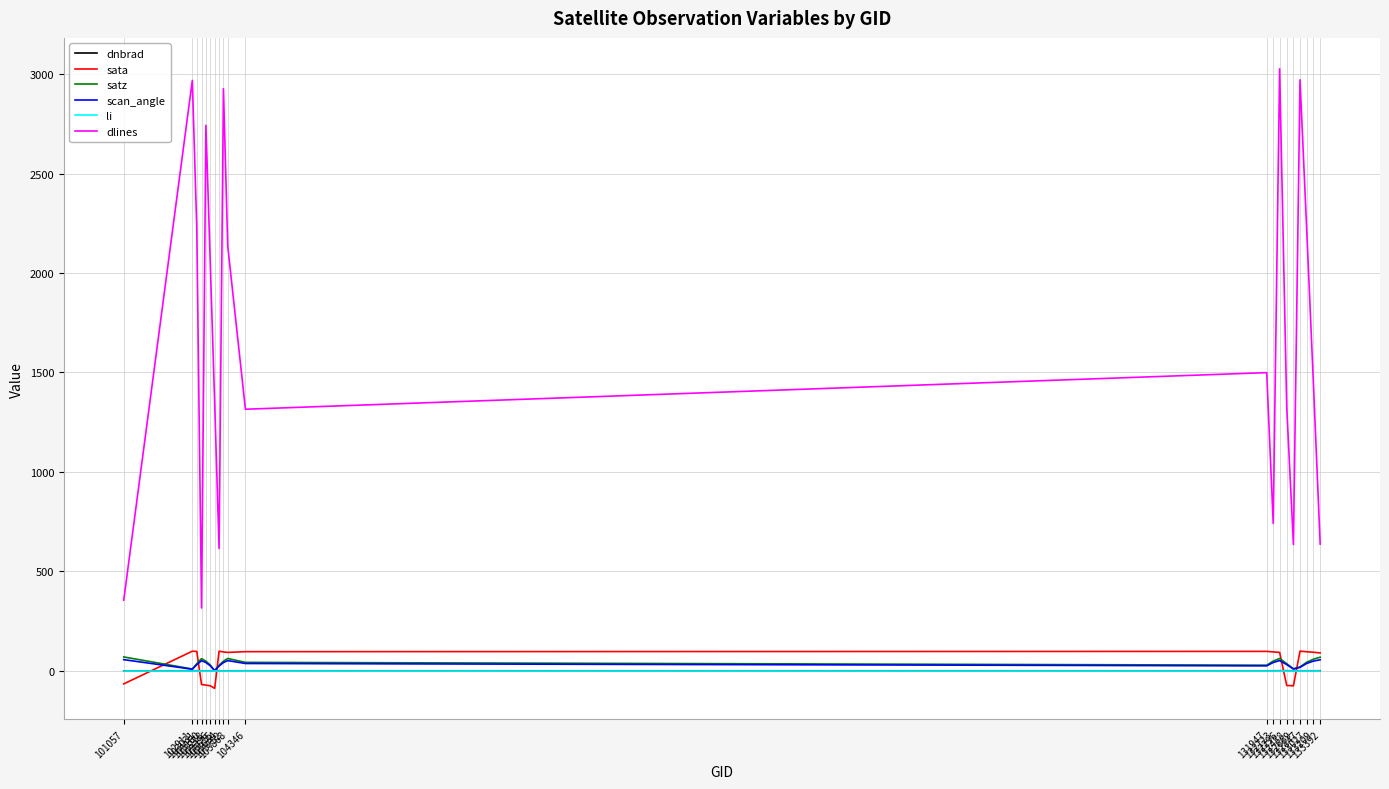

Which series has the largest total across all categories?

dlines